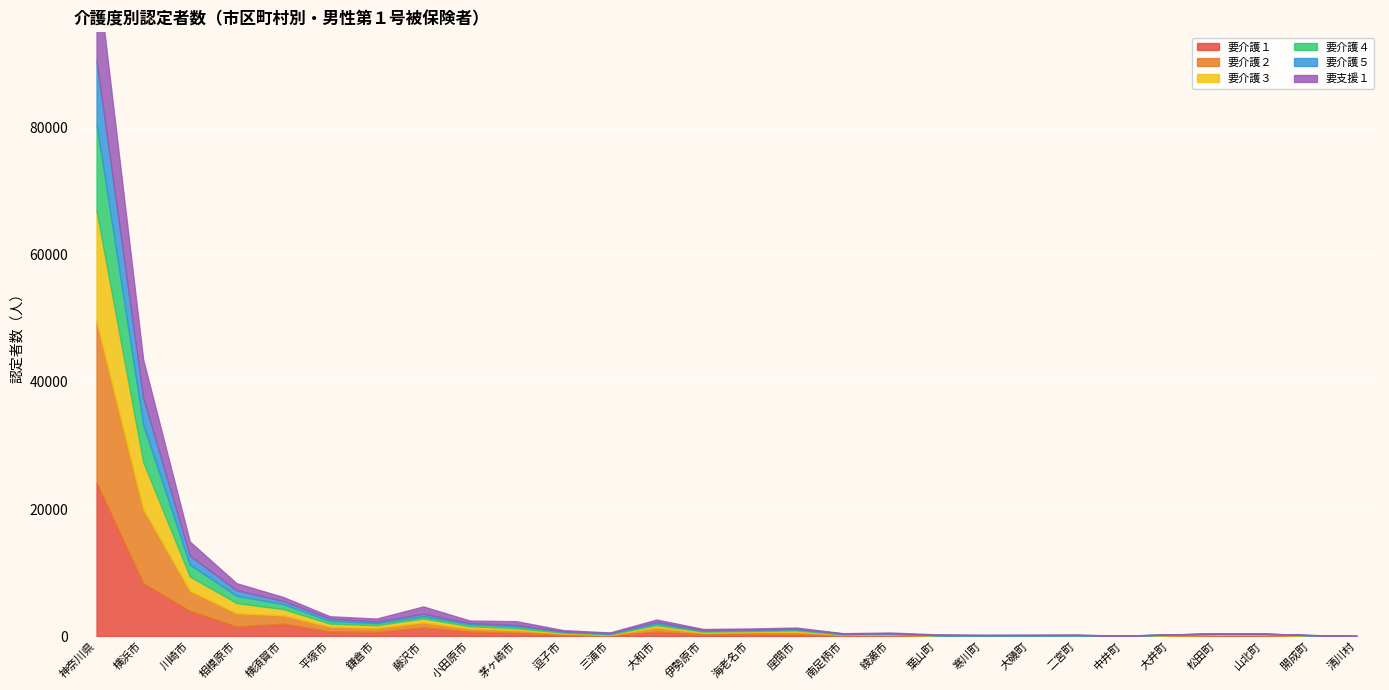

Rank the series at 南足柄市 from lowest to highest value.

要介護５, 要介護４, 要支援１, 要介護３, 要介護２, 要介護１